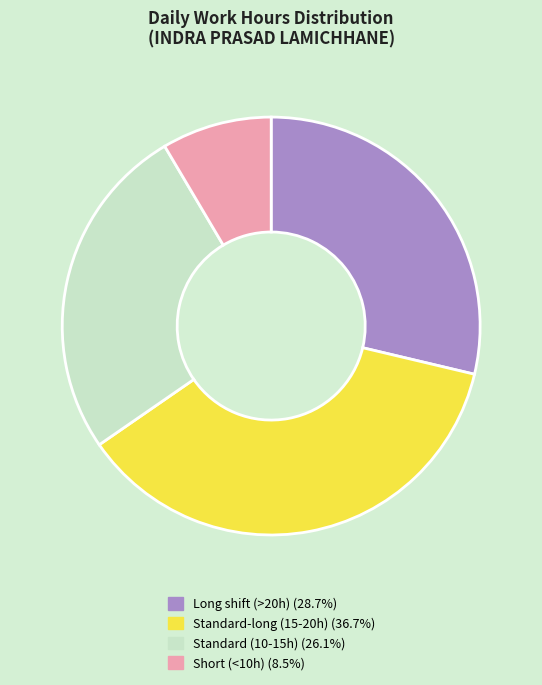

Is there a majority slice in this chart?

No